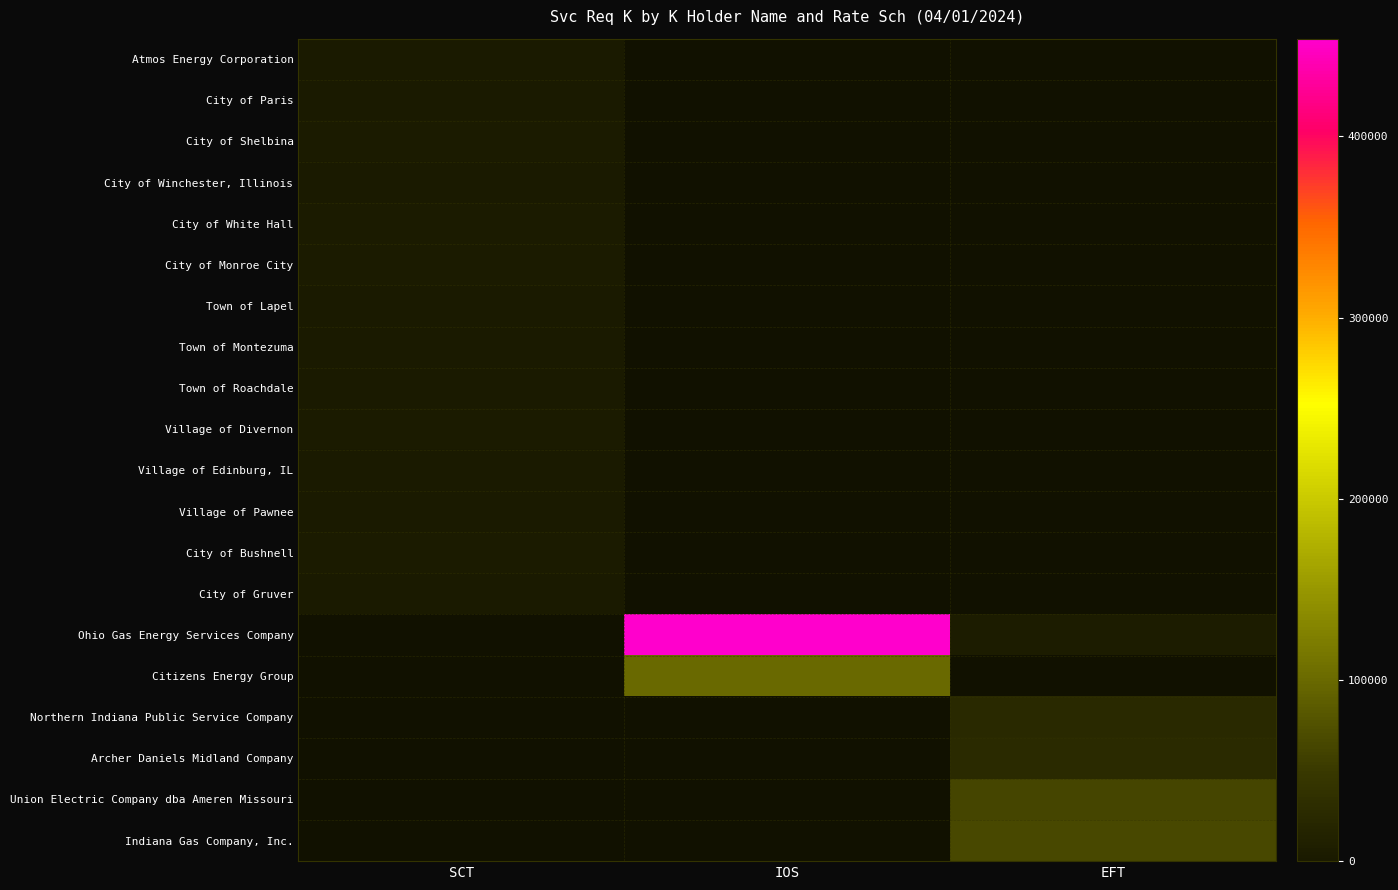

Rank the categories by Village of Edinburg, IL value from lowest to highest.

SCT, IOS, EFT